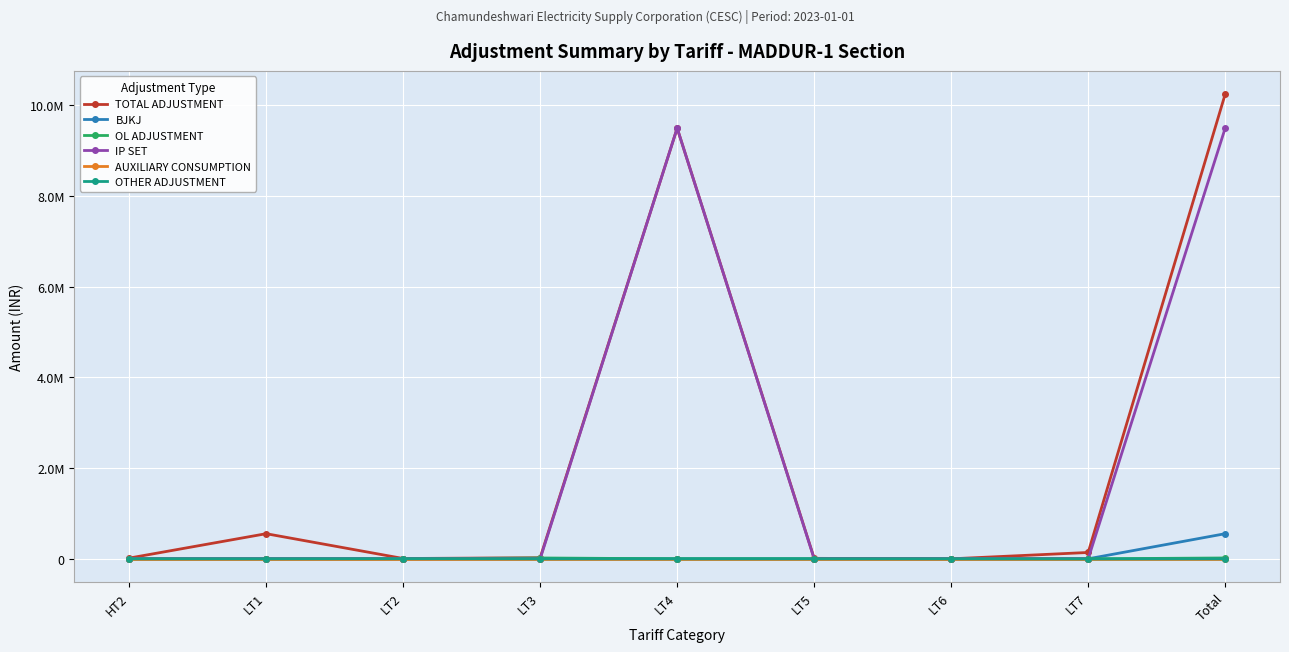

True or false: TOTAL ADJUSTMENT has more than 0 points higher than both neighbors.

True